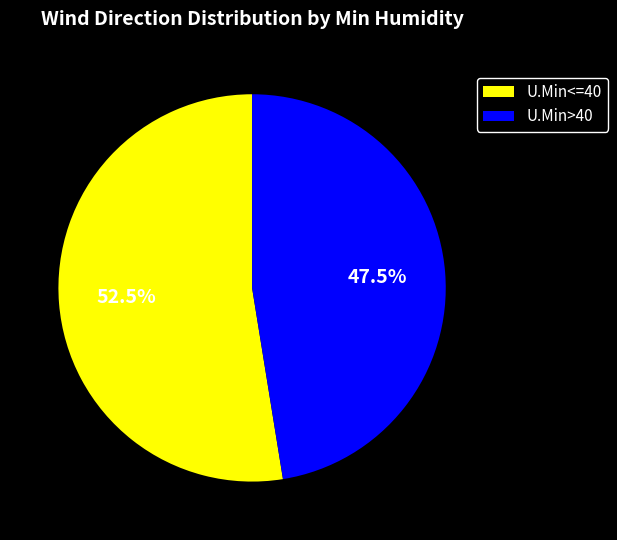

How many slices are in this pie chart?

2